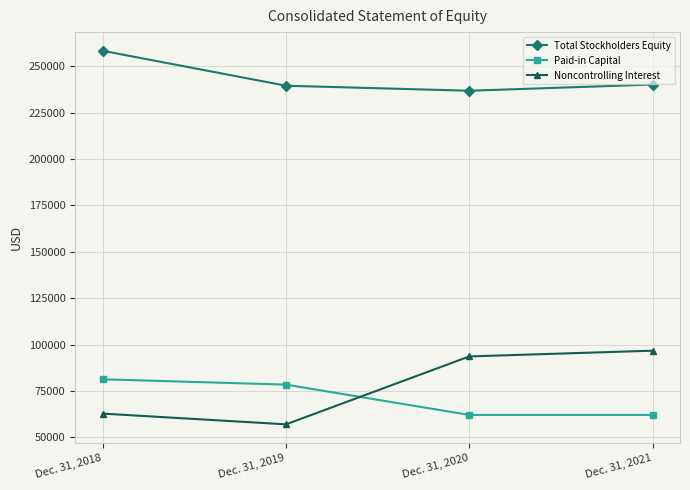

At which label is Noncontrolling Interest closest to 76865?

Dec. 31, 2018